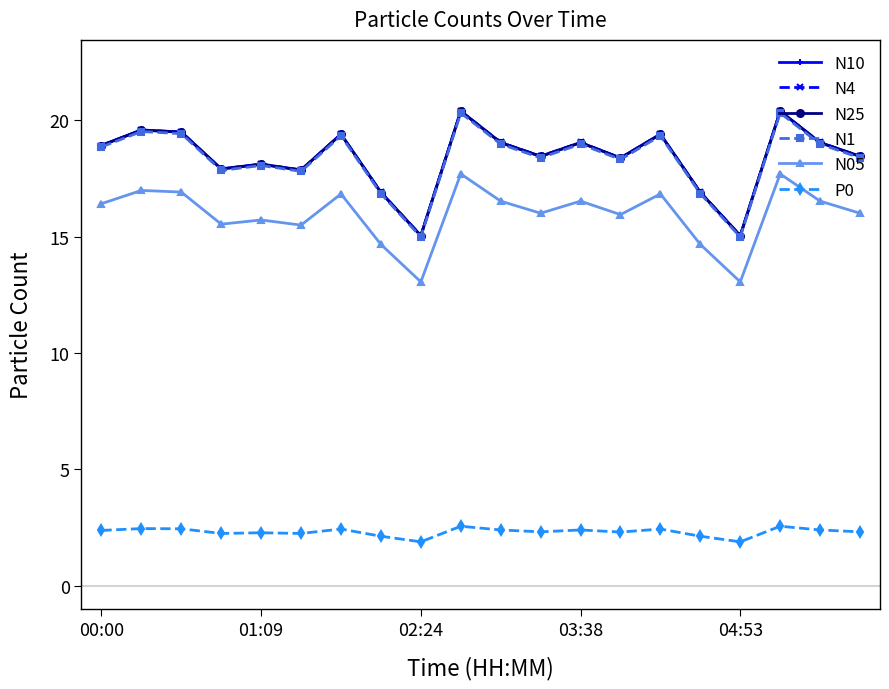

What is the value of the N4 point at the 6th from the left?

17.9